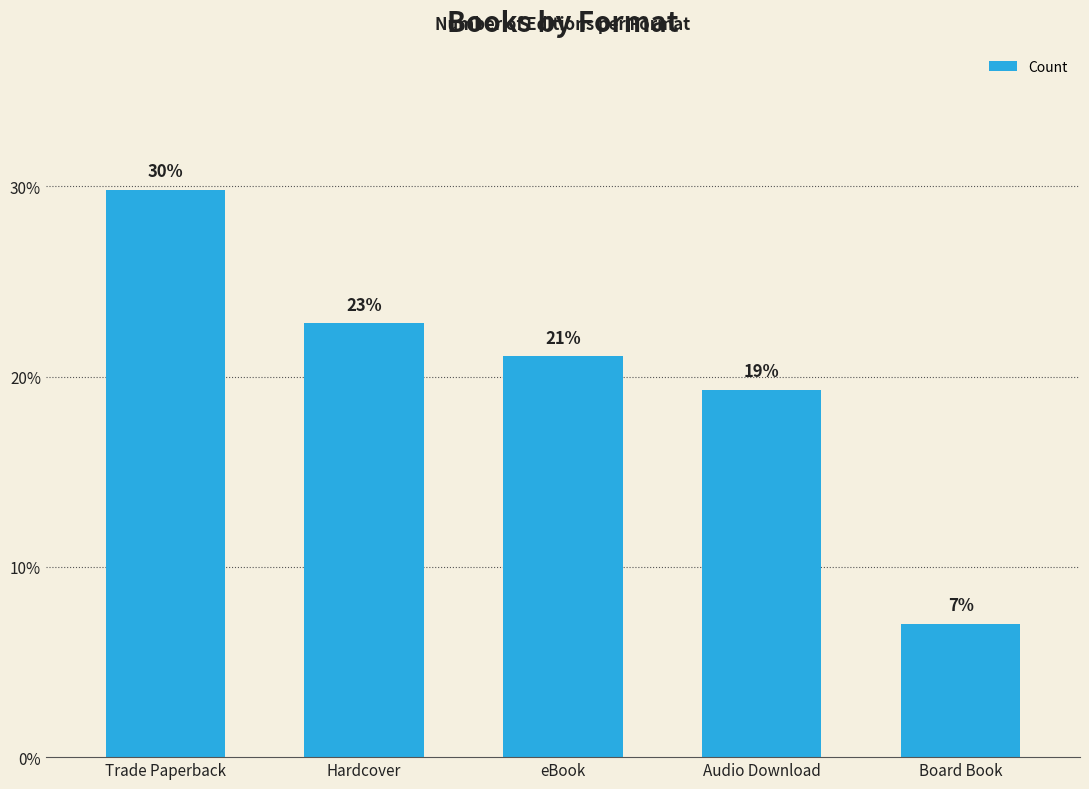

What is the sum of all values?

100.0